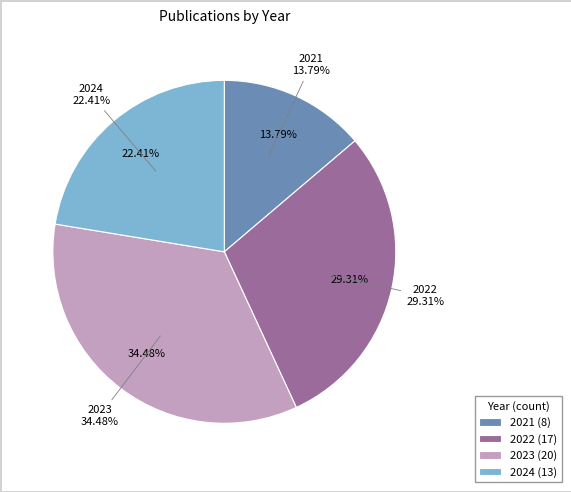

To the nearest percent, what is the difference between the largest and smallest slice percentages?

21%